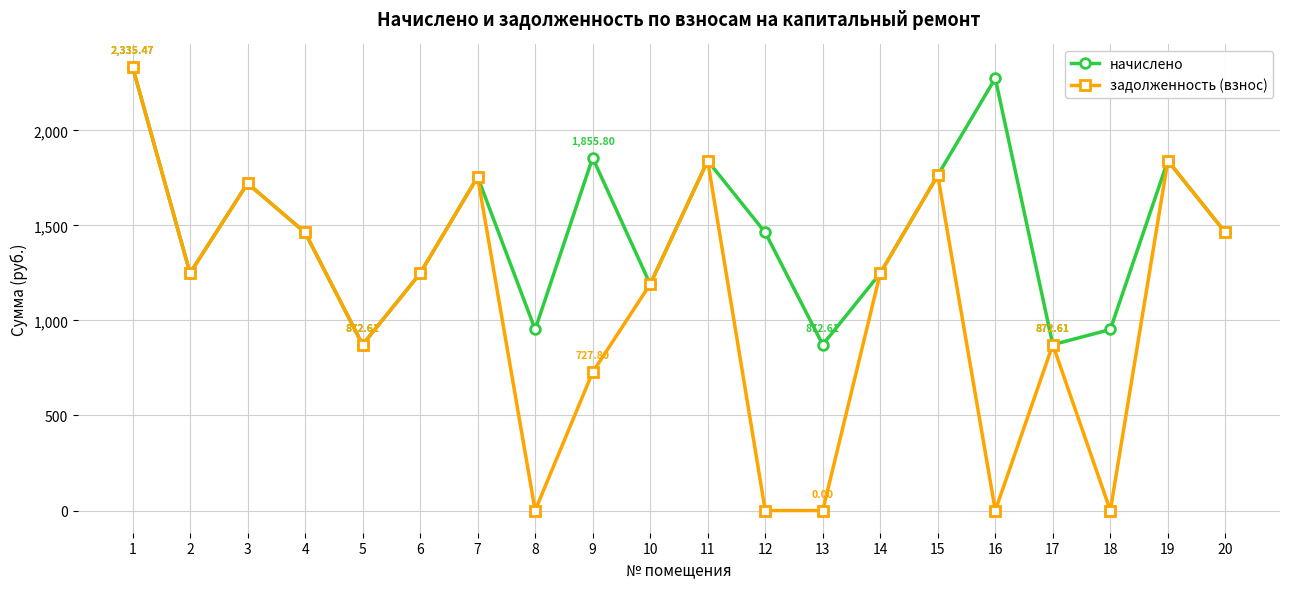

What value does the начислено series have at 15?

1763.9